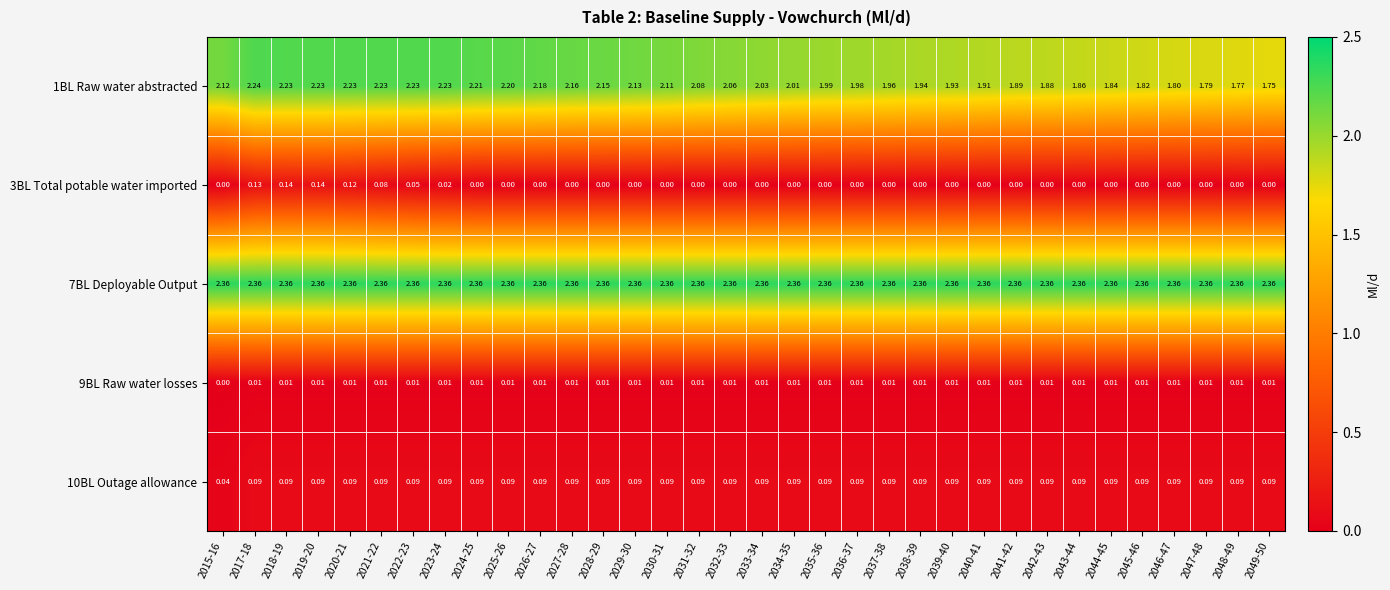

Is the value of 7BL Deployable Output at 2037-38 greater than the value of 9BL Raw water losses at 2023-24?

Yes